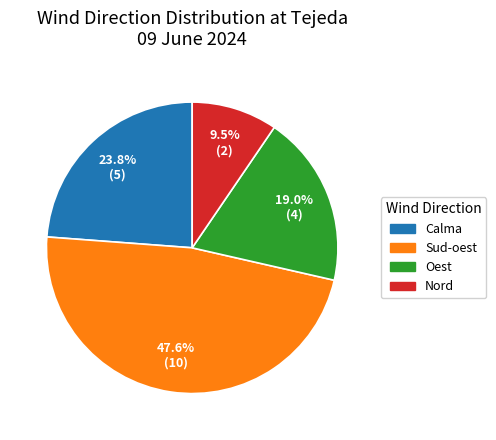

To the nearest percent, what is the average slice percentage?

25%